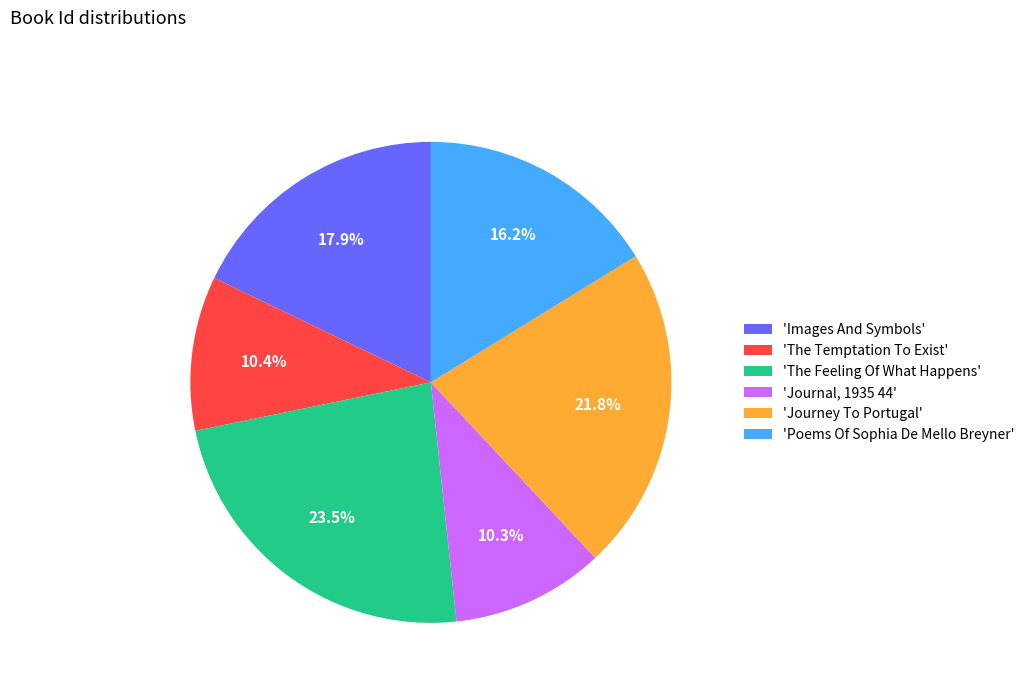

Rank the categories by value from lowest to highest.

'Journal, 1935 44', 'The Temptation To Exist', 'Poems Of Sophia De Mello Breyner', 'Images And Symbols', 'Journey To Portugal', 'The Feeling Of What Happens'